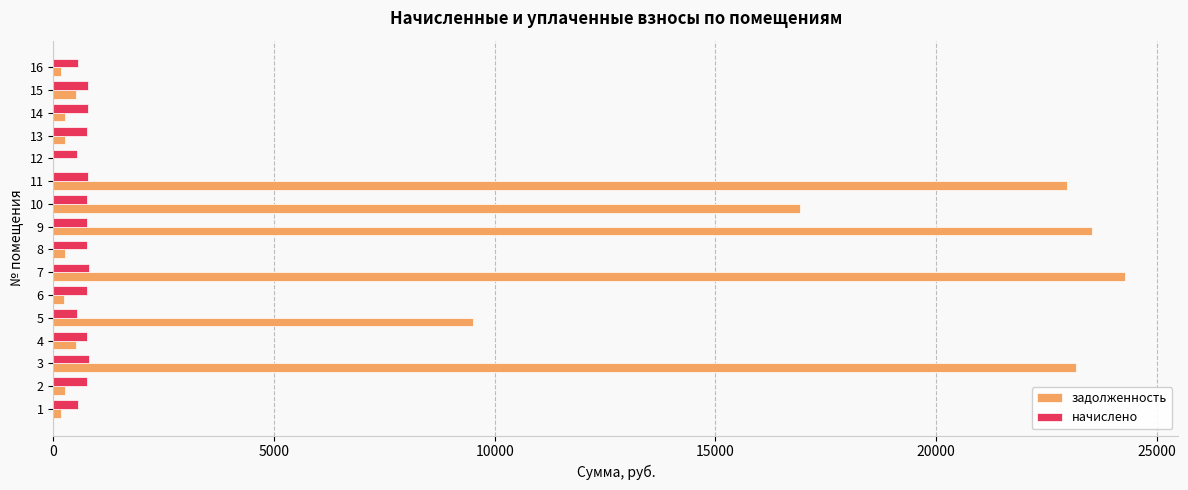

Between 11 and 12, which series saw the biggest shift?

задолженность